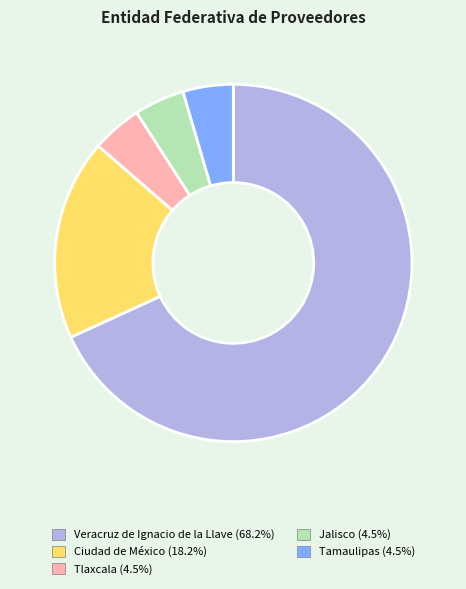

Does any single category account for the majority?

Yes